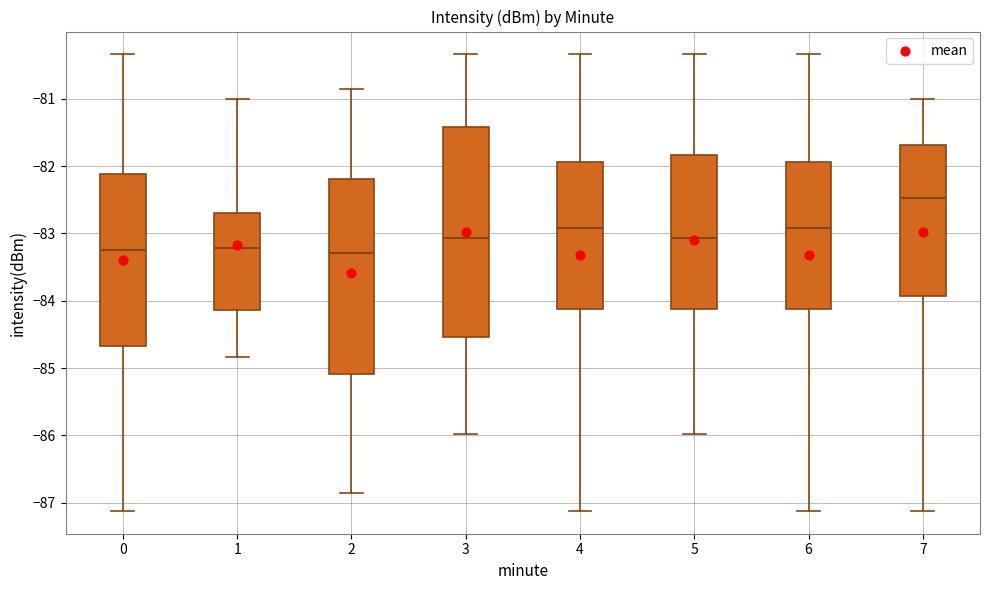

Comparing the boxes themselves (not the whiskers), which one is the tallest?

3